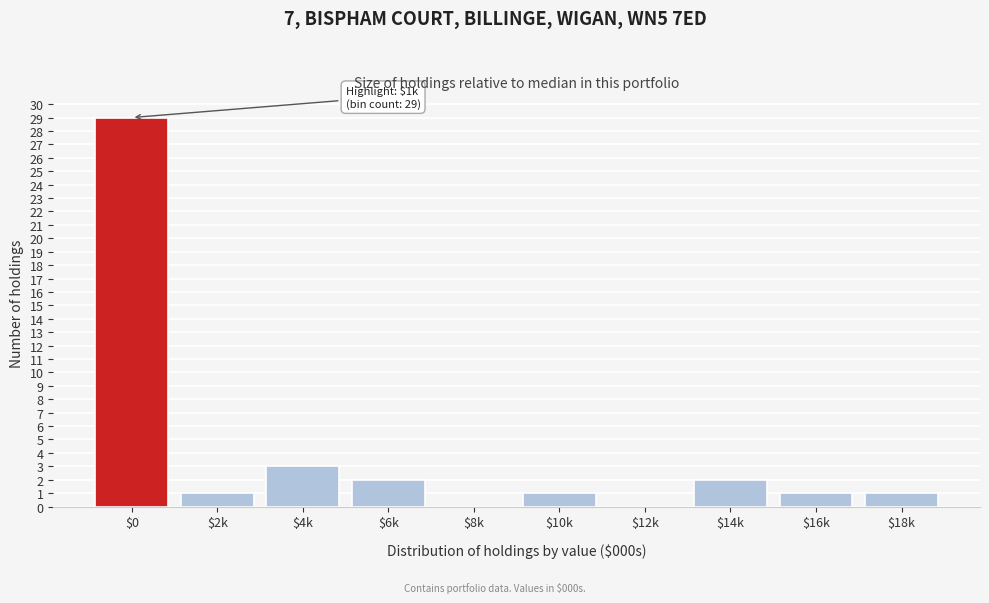

Which label corresponds to the largest value in the chart?

$0